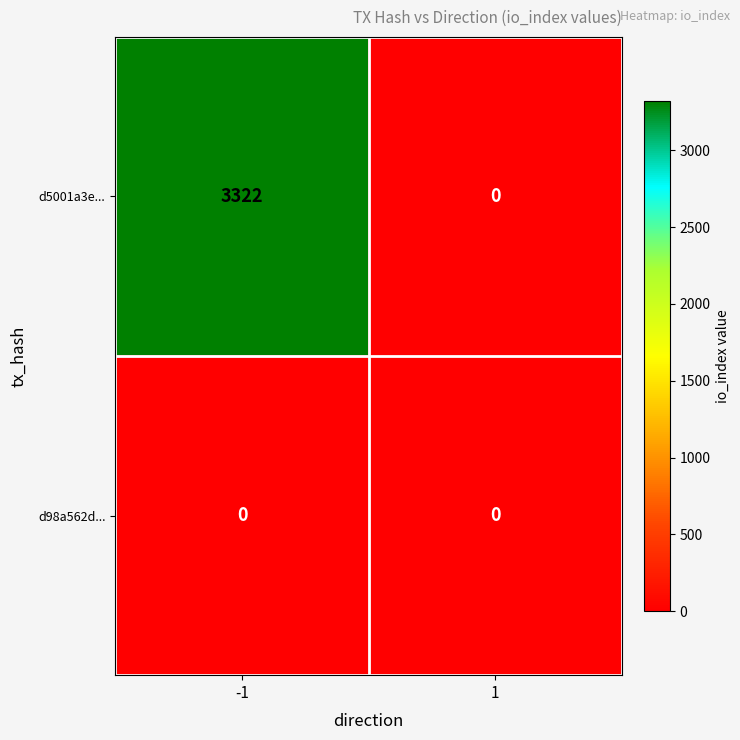

The d98a562d... series shows 0 at -1. True or false?

True